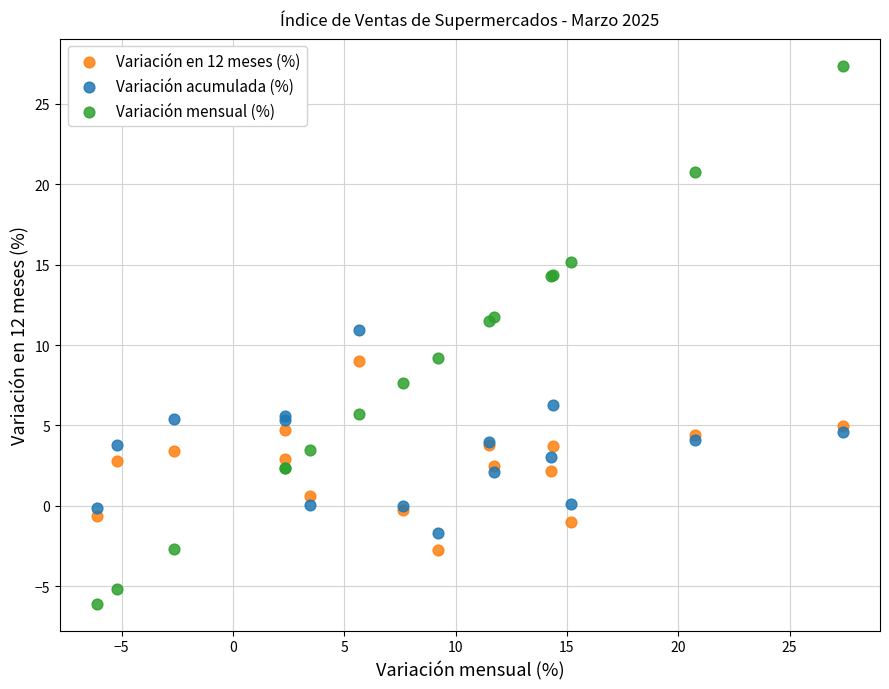

Which series reaches the maximum Y coordinate?

Variación mensual (%)